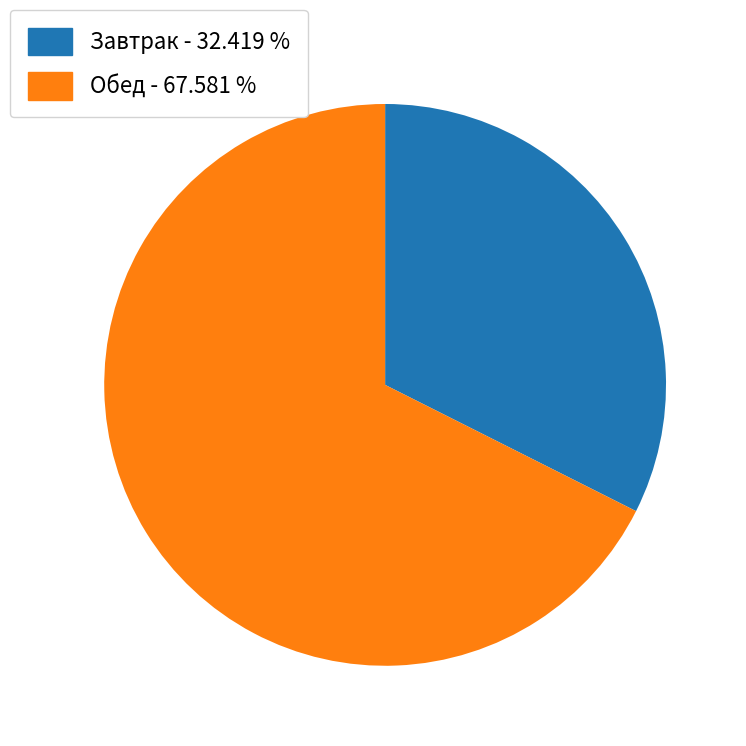

Is there any slice that represents more than half of the pie?

Yes